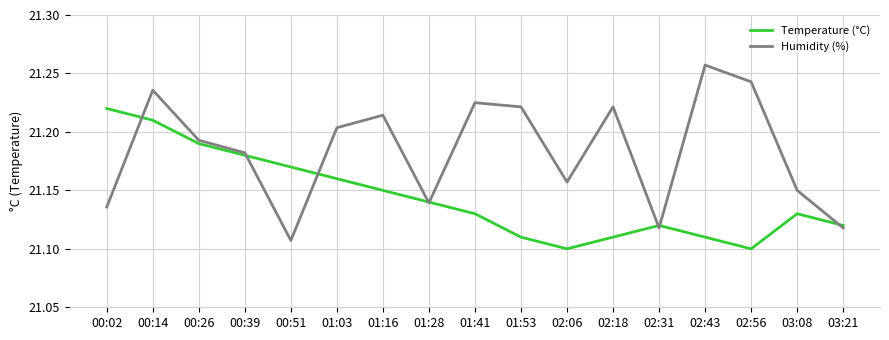

Does the chart display data point markers on the line(s)?

No